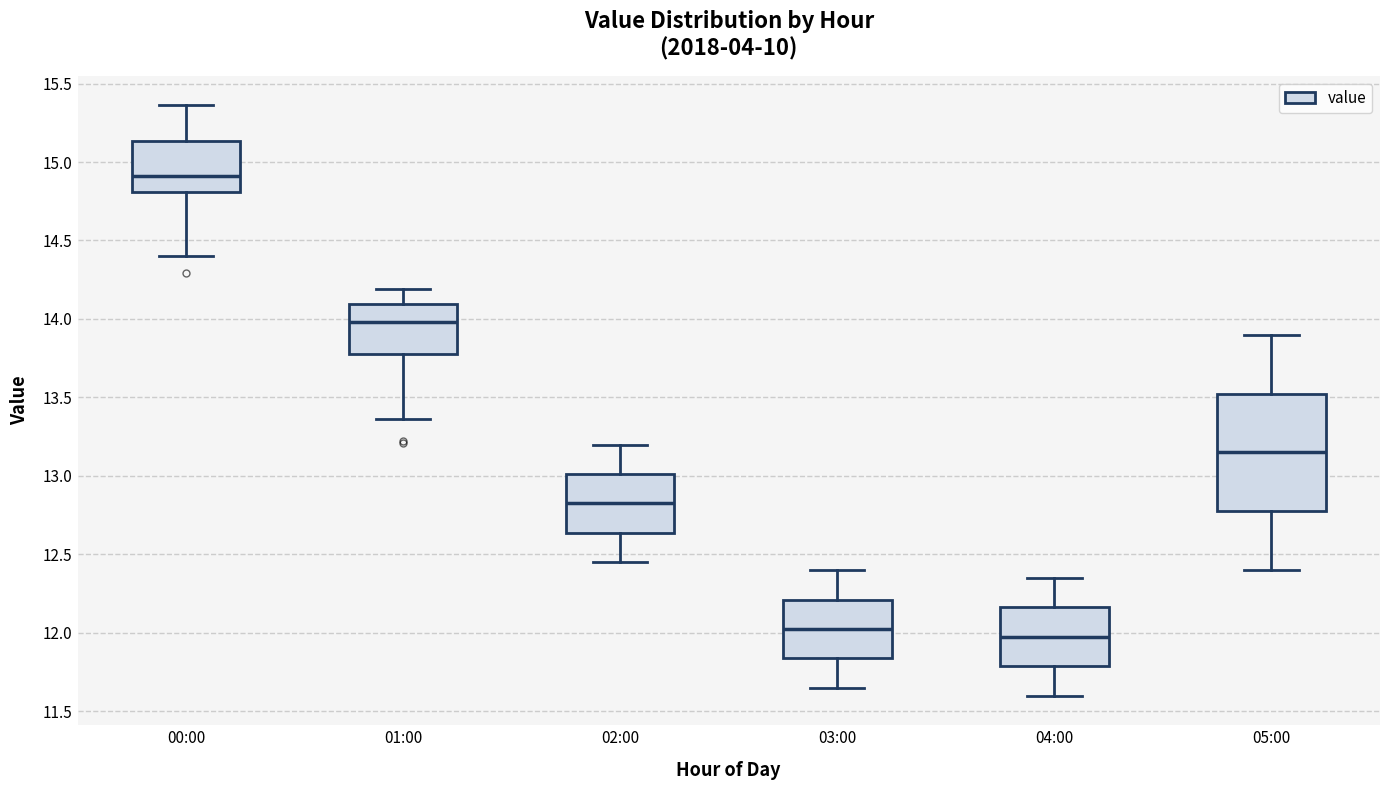

Reading left to right, transcribe this box plot: for each box, give where its median line is, the range the box spans, and where its two whiskers end, as read against the y-axis. The values are not printed on the chart, so give them approximately, as read against the axis.

00:00: median 14.90, box 14.80 to 15.15, whiskers 14.40 to 15.35
01:00: median 14.00, box 13.80 to 14.10, whiskers 13.35 to 14.20
02:00: median 12.85, box 12.65 to 13.00, whiskers 12.45 to 13.20
03:00: median 12.05, box 11.85 to 12.20, whiskers 11.65 to 12.40
04:00: median 12.00, box 11.80 to 12.15, whiskers 11.60 to 12.35
05:00: median 13.15, box 12.80 to 13.55, whiskers 12.40 to 13.90